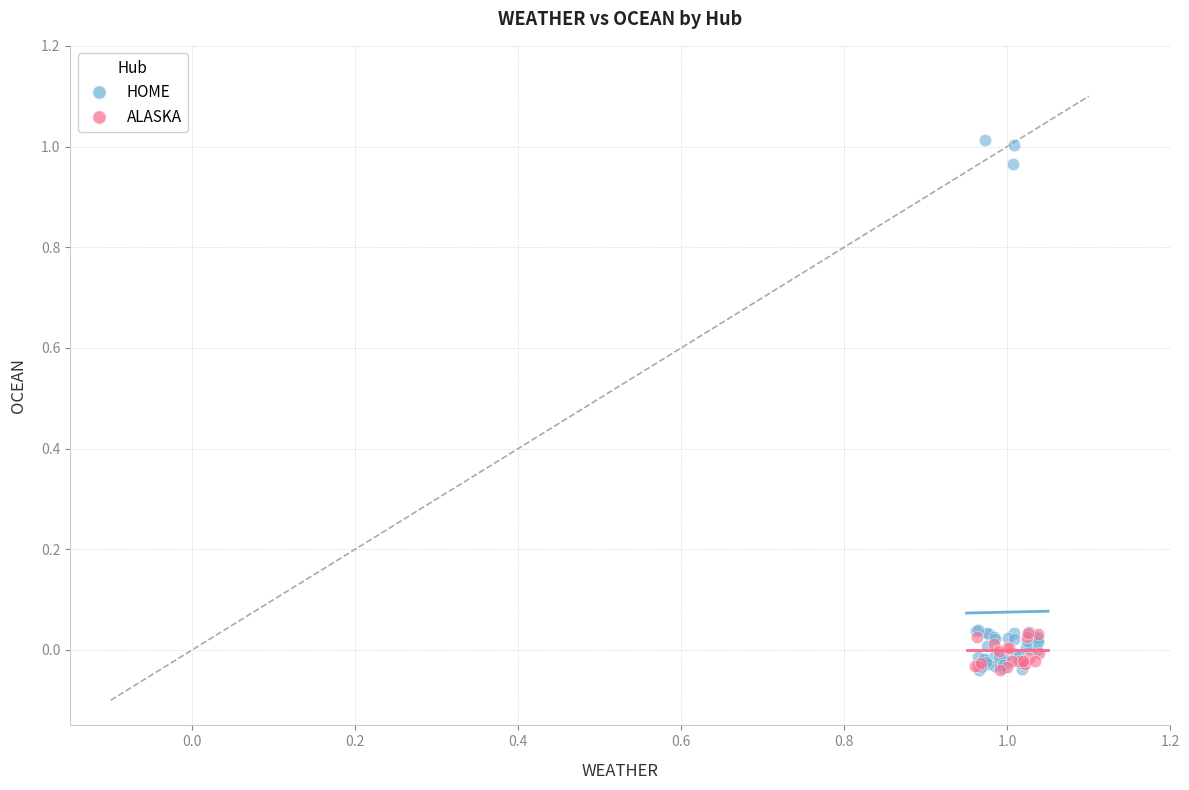

Which series reaches the maximum Y coordinate?

HOME